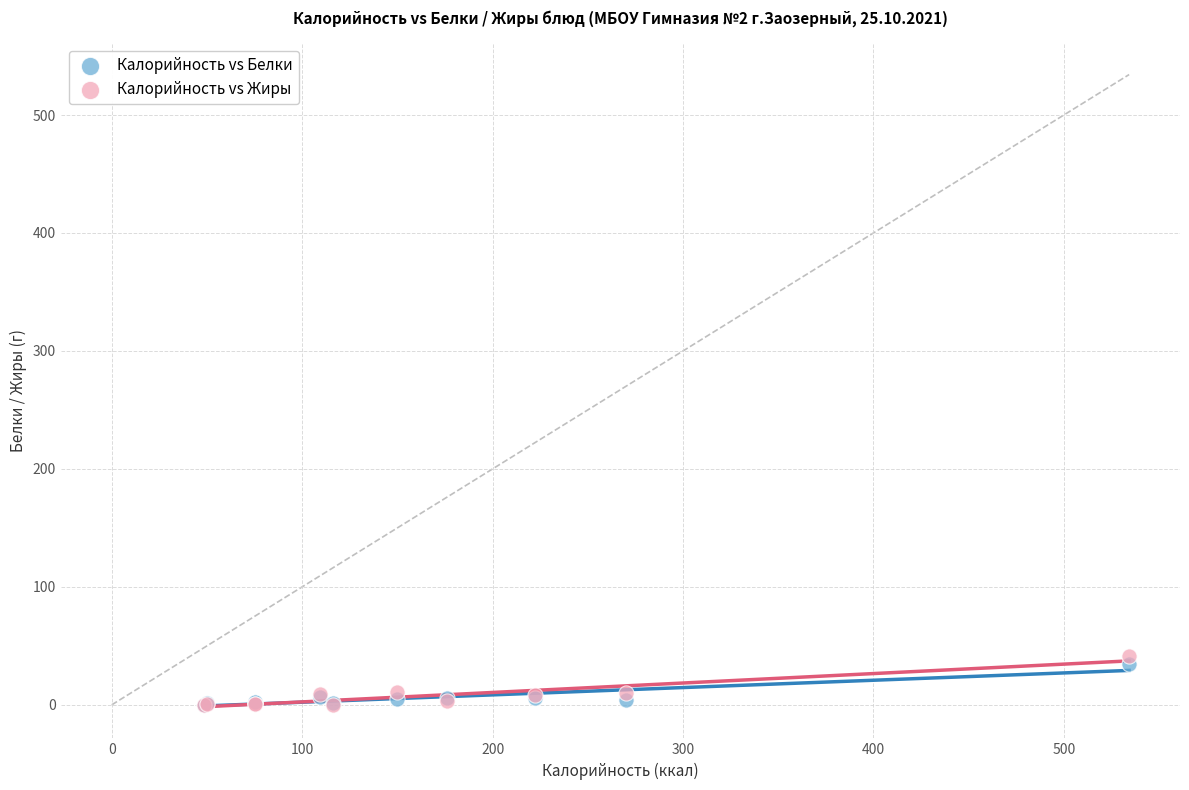

Which series has the largest Y range (max minus min)?

Калорийность vs Жиры